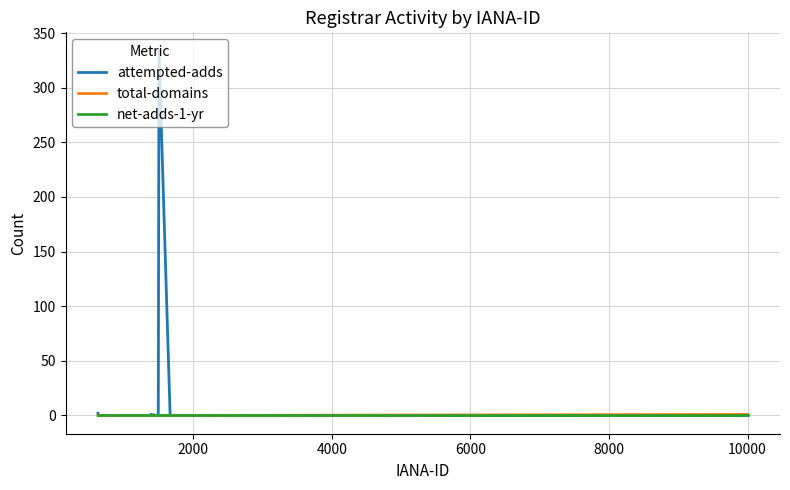

Which series has the largest range (max minus min)?

attempted-adds